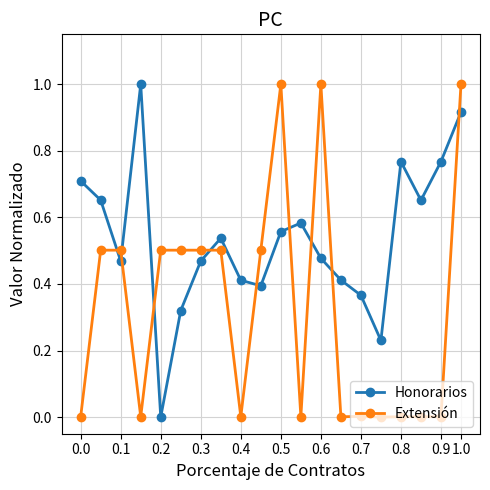

What is the difference between the maximum and minimum values in the Extensión series?

1.0